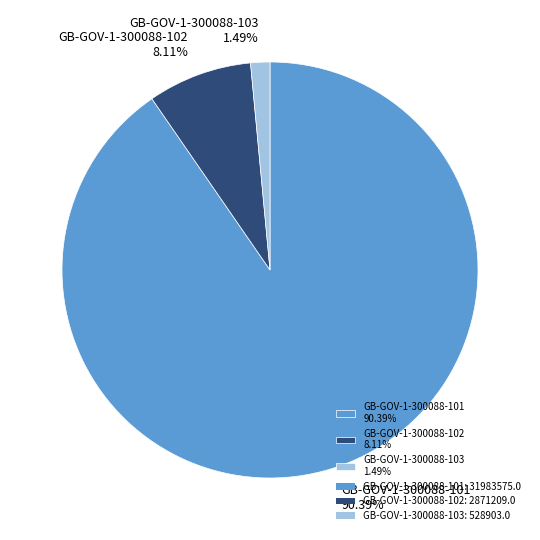

What is the largest slice in the pie chart?

GB-GOV-1-300088-101